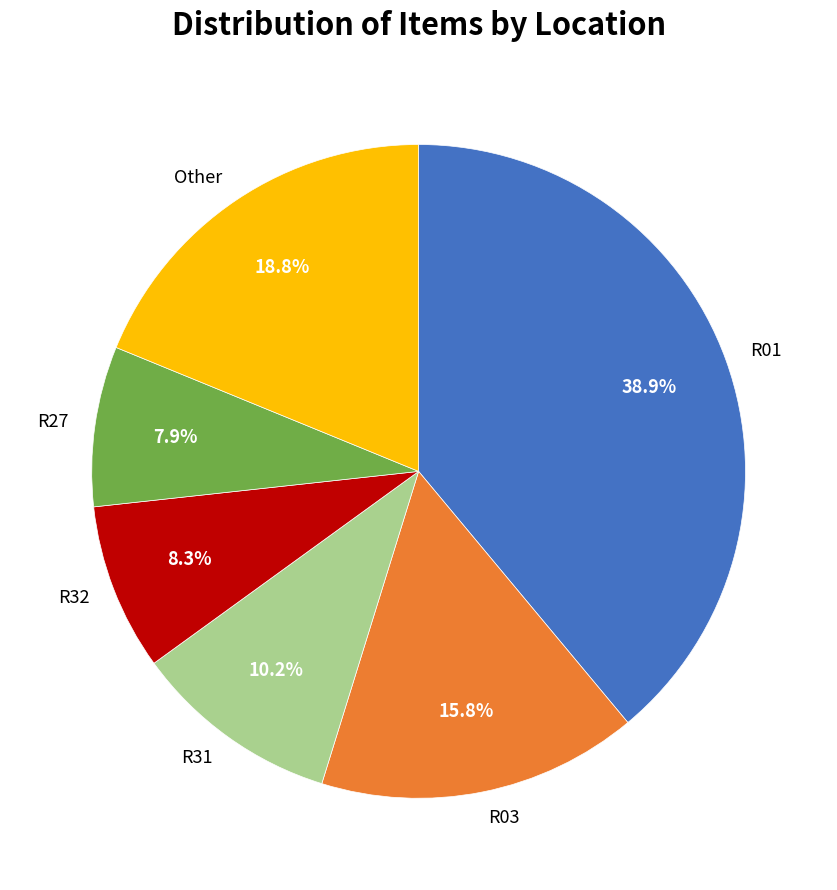

Does R03 account for over 50% of the chart?

No